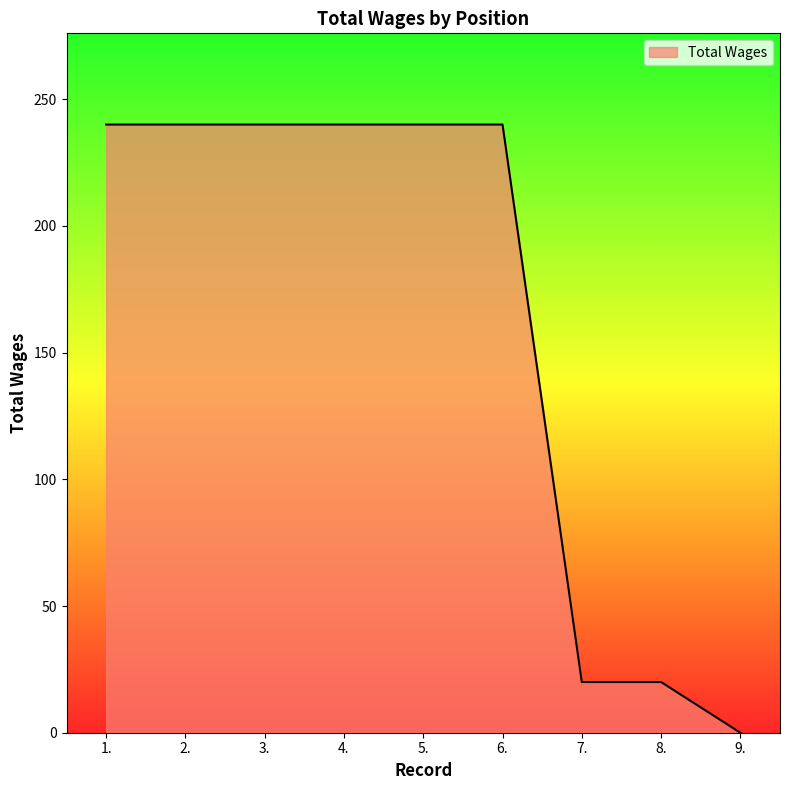

Reading left to right, list all the values displayed in this chart.

240	240	240	240	240	240	20	20	0